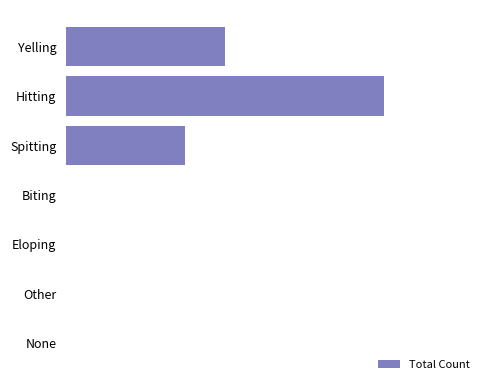

How many values are between 0 and 4?

6